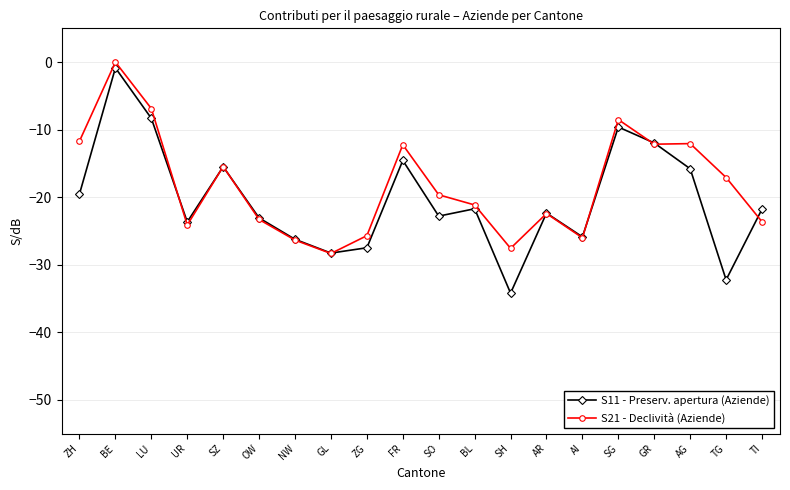

Which series ends up on top after the final intersection of S11 - Preserv. apertura (Aziende) and S21 - Declività (Aziende)?

S11 - Preserv. apertura (Aziende)